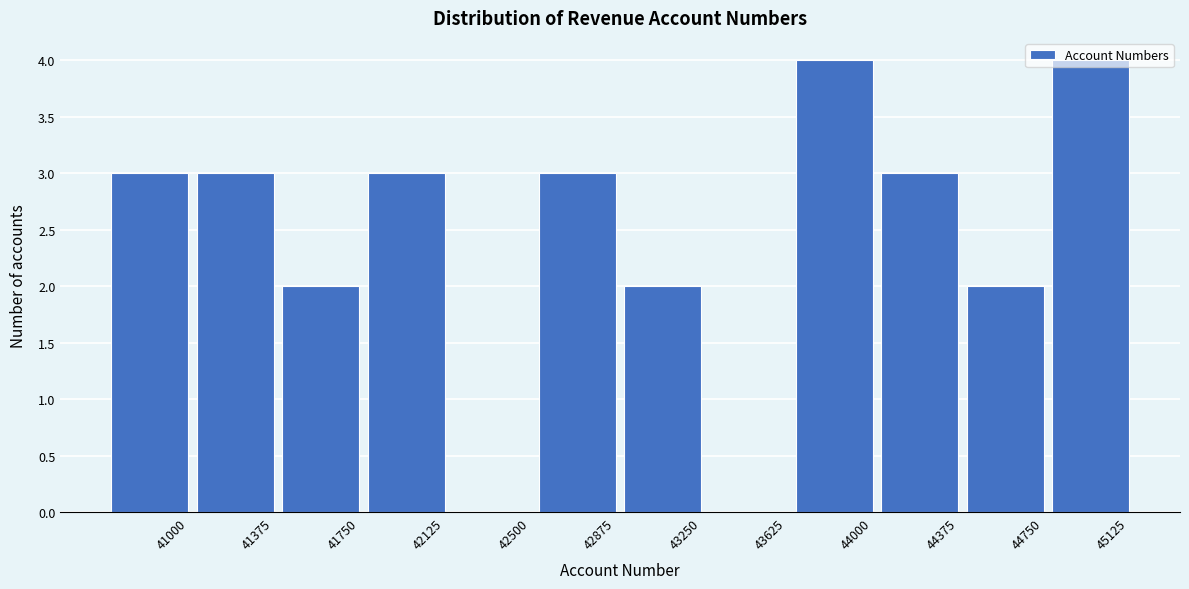

Between 42500 and 41000, which is larger?

41000